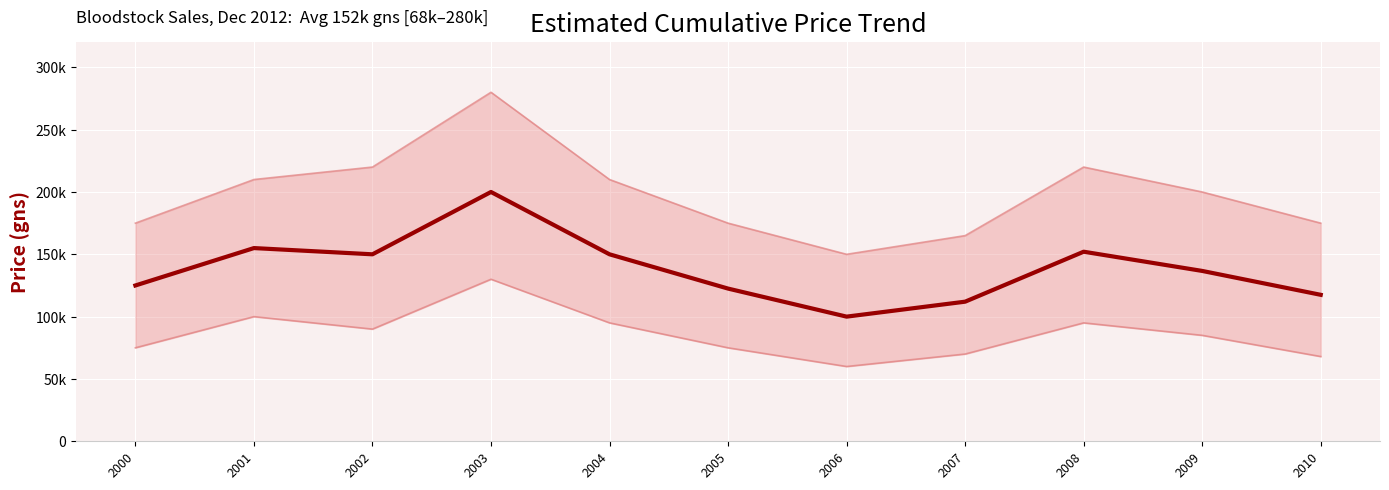

At which label does Avg Price (gns) first exceed 136667?

2001